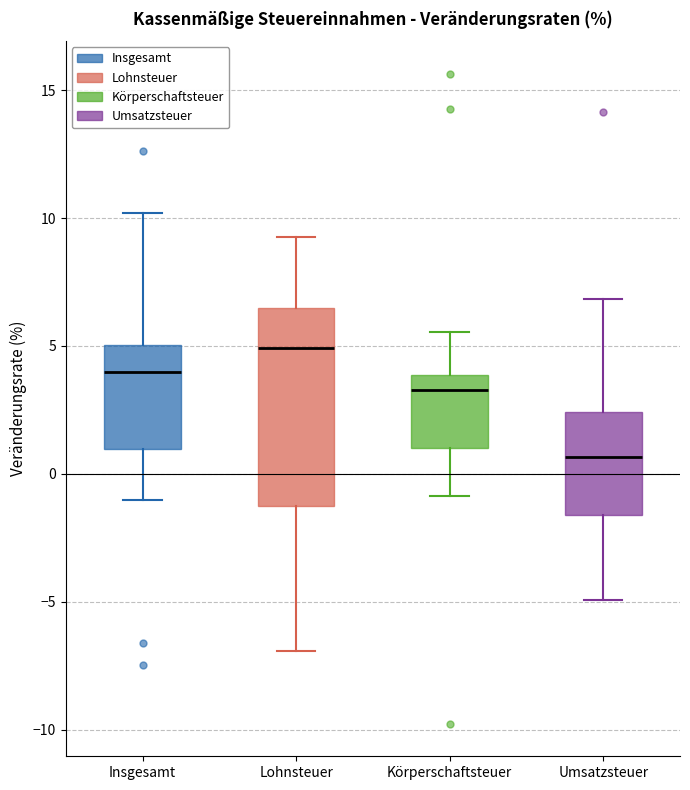

Where does the lower whisker of the box for Insgesamt end on the y-axis? The values are not printed on the chart, so give them approximately, as read against the axis.

-1.0